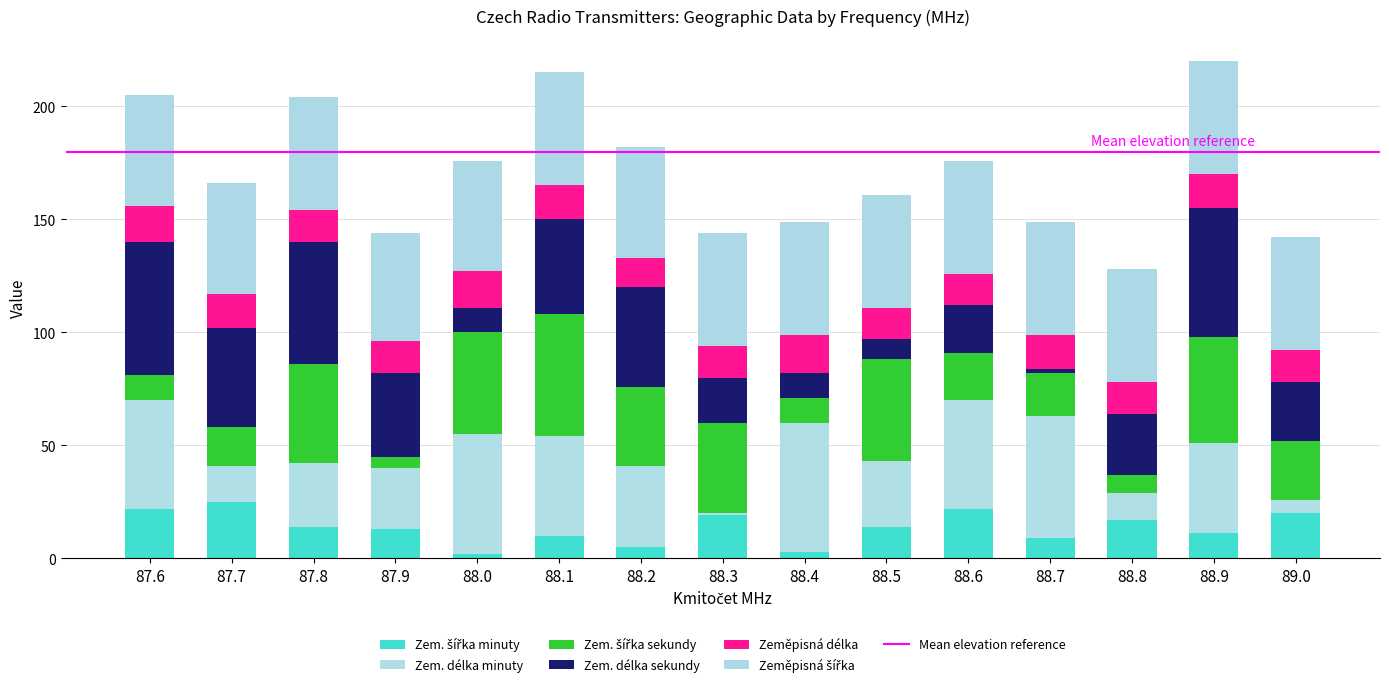

Count the number of data series in this chart.

6